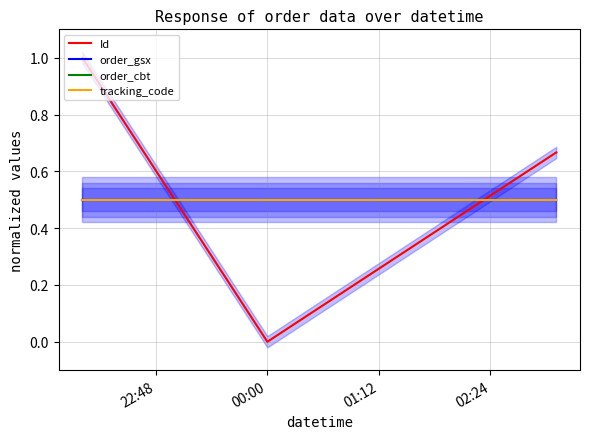

What is the label of the 3rd point from the left?

00:00